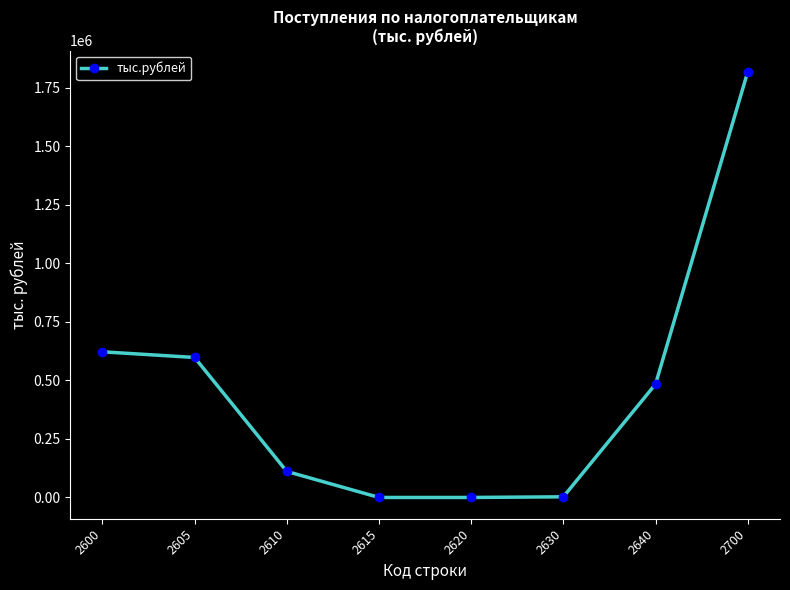

What is the average value?

454344